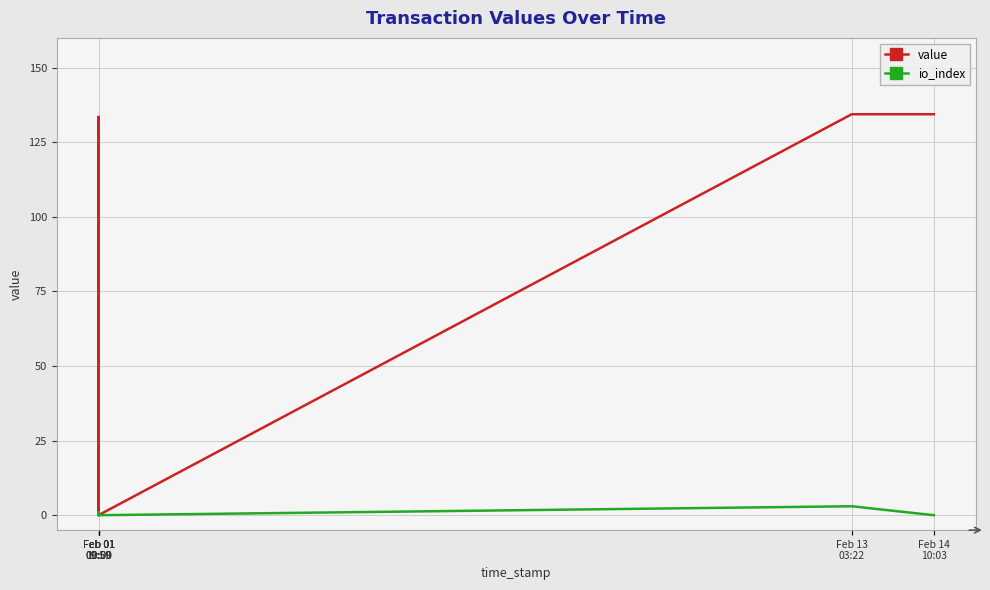

What are all the series names shown in the legend?

value, io_index